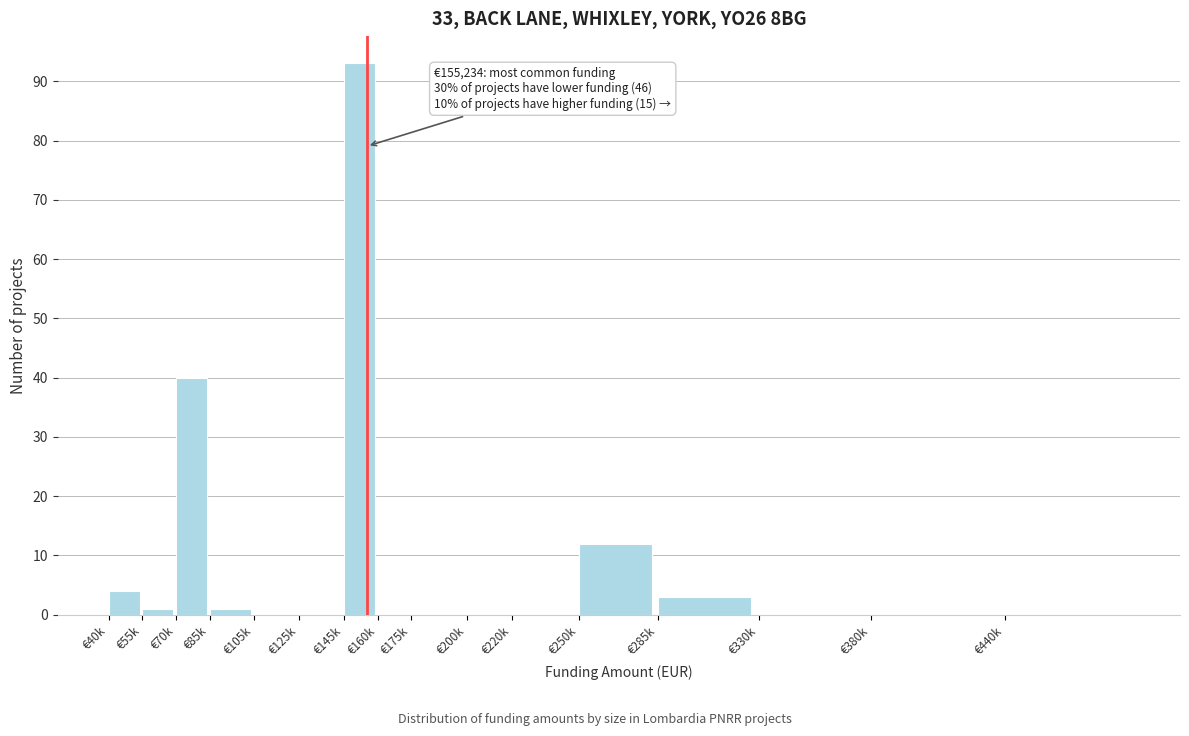

Reading right to left, what are all the values shown in this chart?

€440k=0	€380k=0	€330k=0	€285k=3	€250k=12	€220k=0	€200k=0	€175k=0	€160k=0	€145k=93	€125k=0	€105k=0	€85k=1	€70k=40	€55k=1	€40k=4